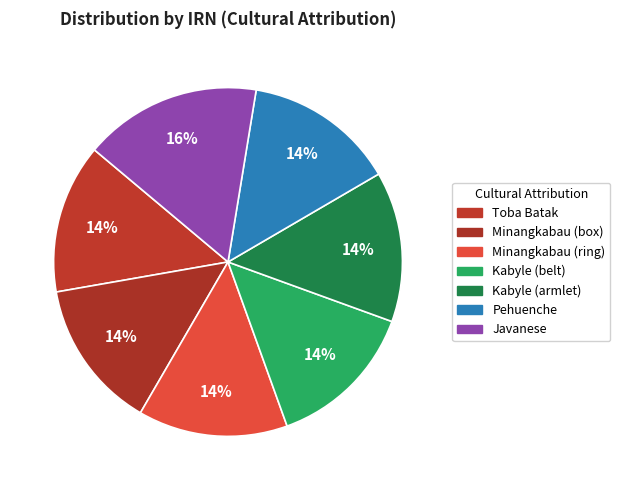

How many slices are in this pie chart?

7